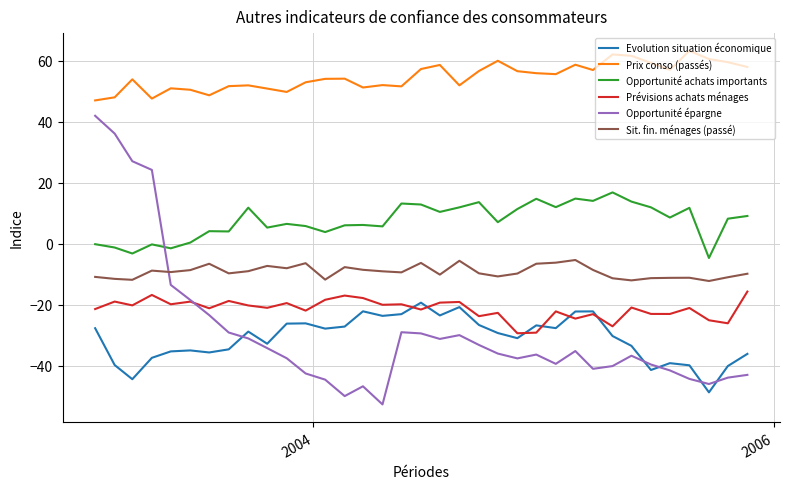

Which series has the largest total across all categories?

Prix conso (passés)